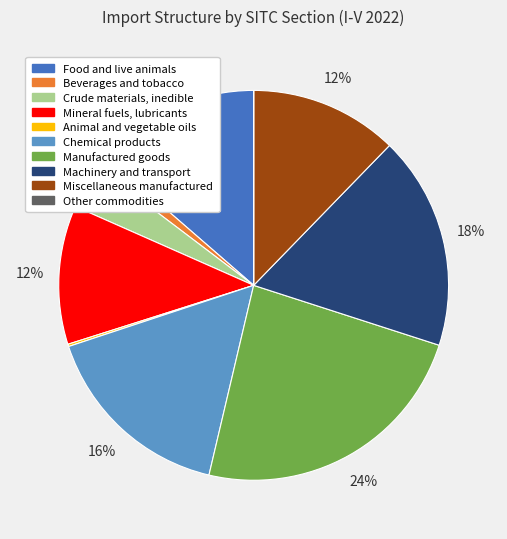

Combined, do Crude materials, inedible and Machinery and transport account for over 50%?

No